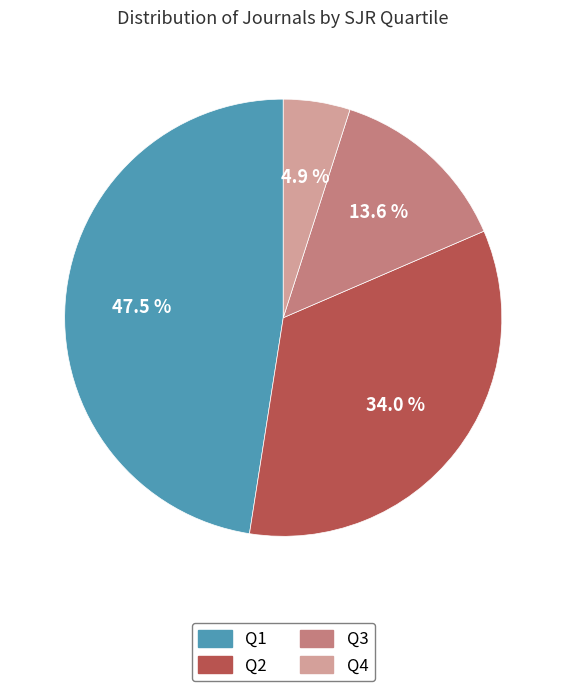

How many segments does this pie chart have?

4